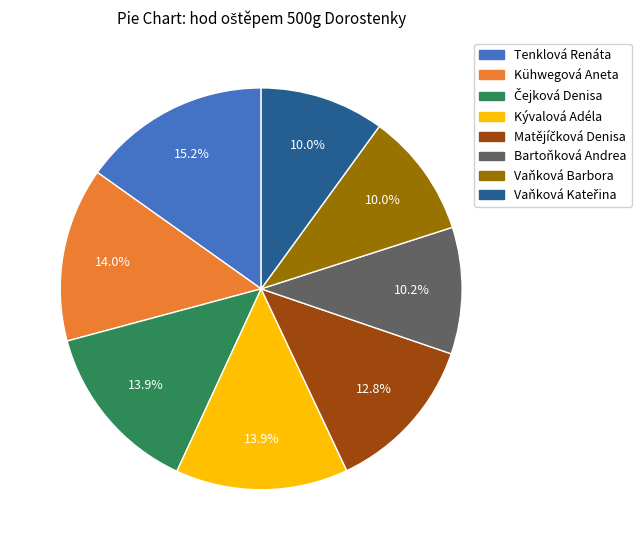

Is there any slice that represents more than half of the pie?

No